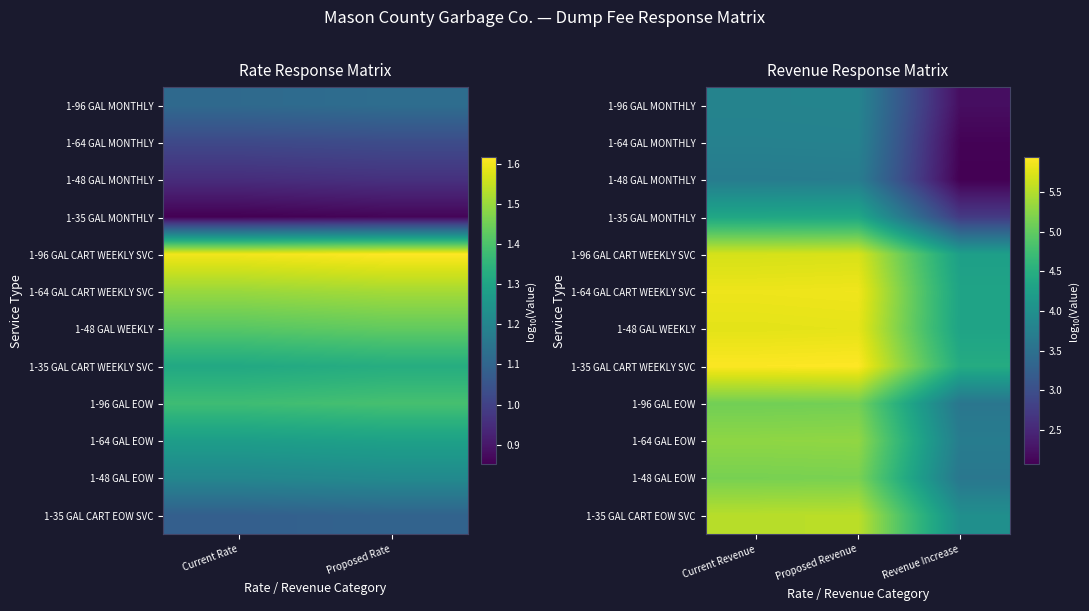

What is the total value across all series at Proposed Revenue?

60.1